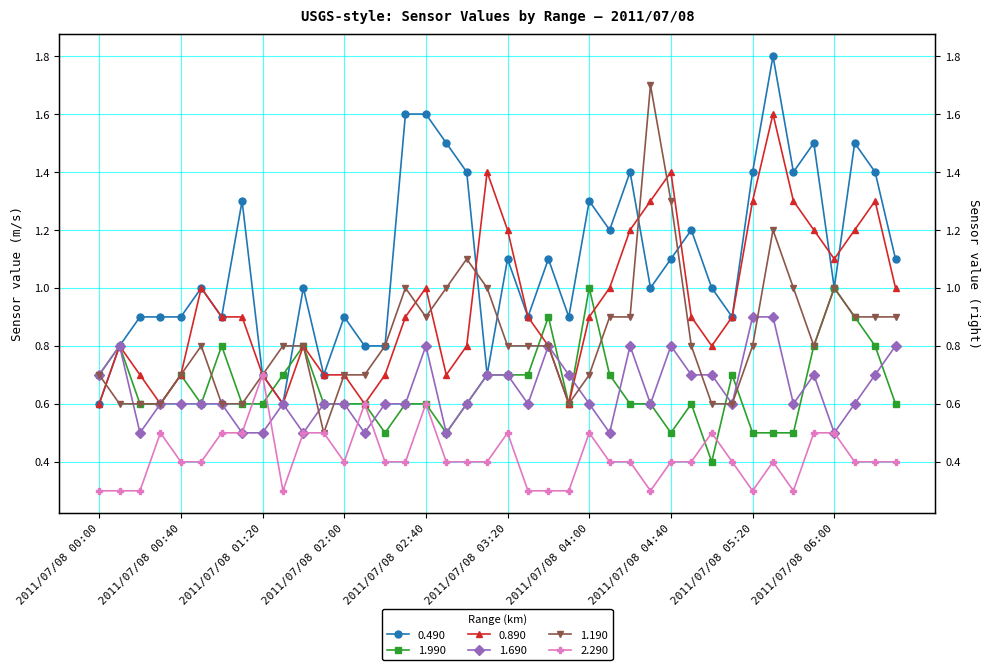

What is the highest value of the 2.290 series?

0.7